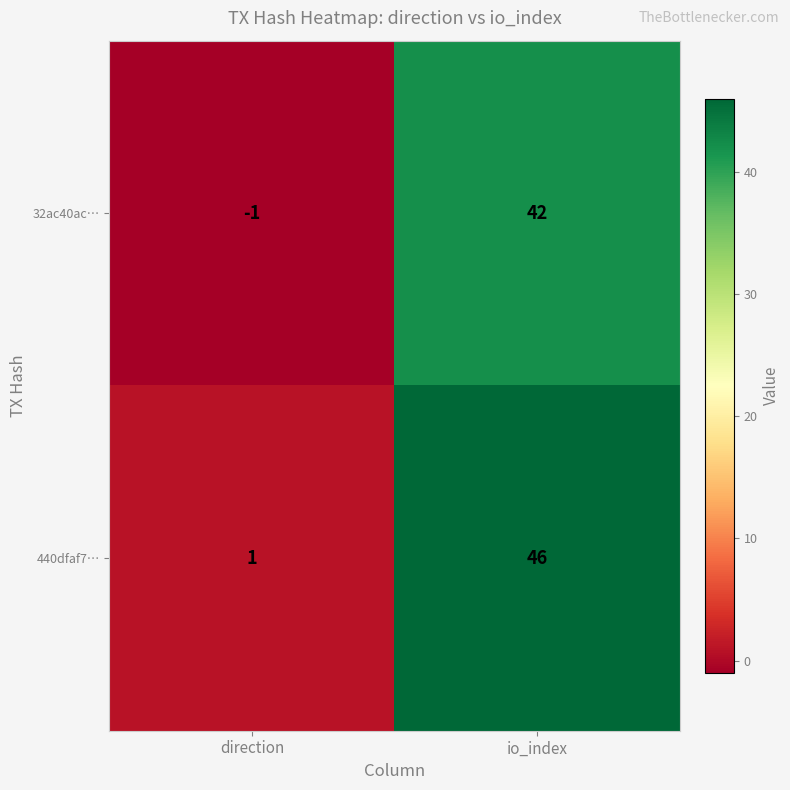

Rank the series at io_index from highest to lowest value.

440dfaf7…, 32ac40ac…